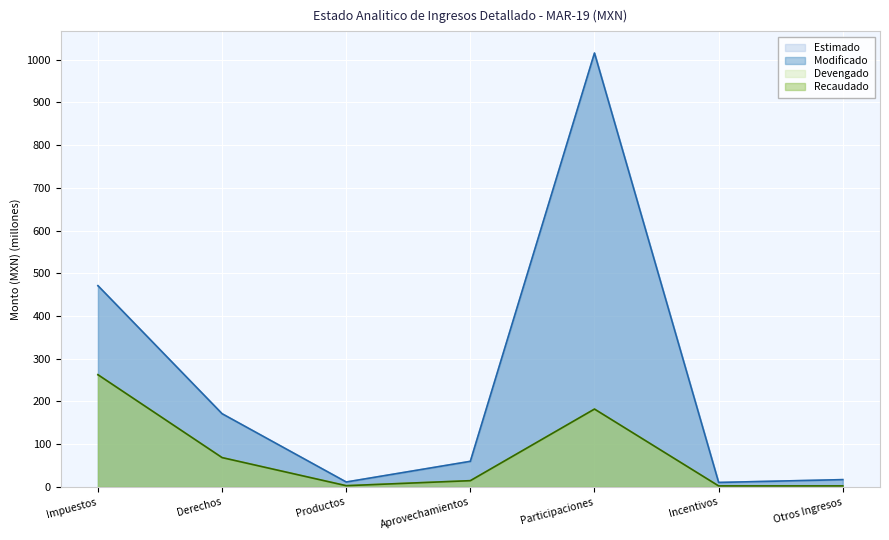

Read the Recaudado value at Incentivos.

2.4